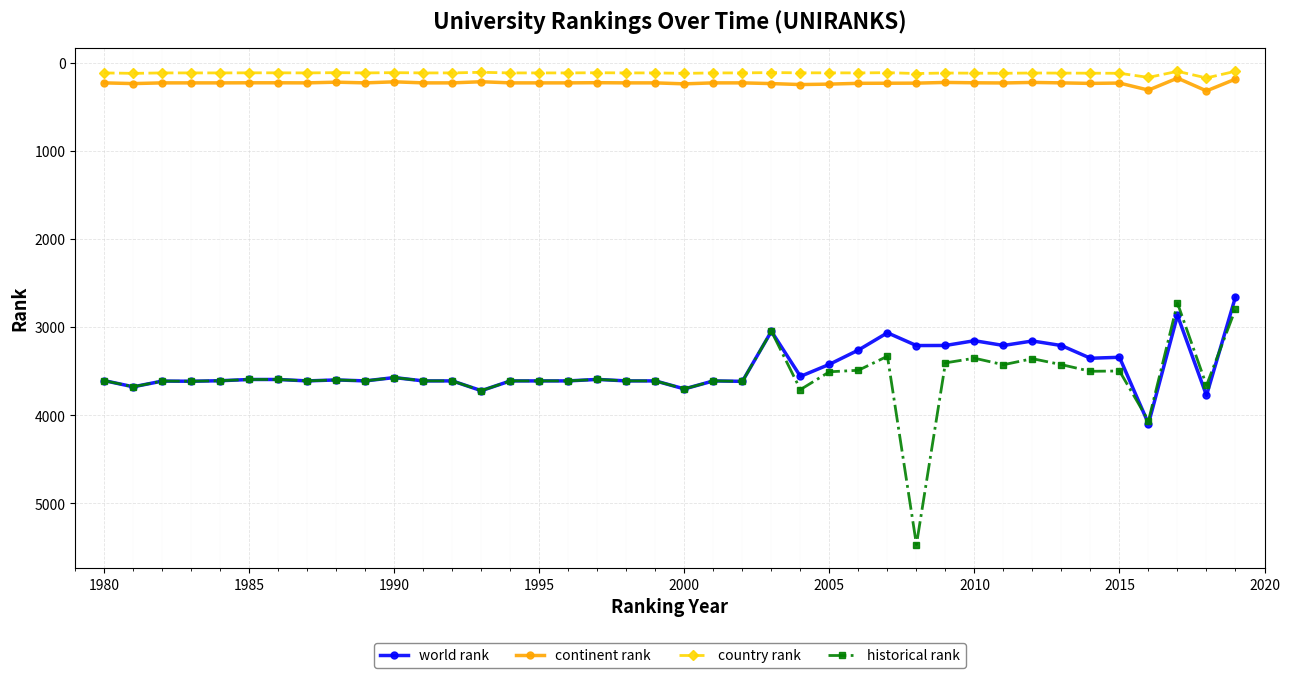

True or false: world rank and continent rank intersect in this chart.

False